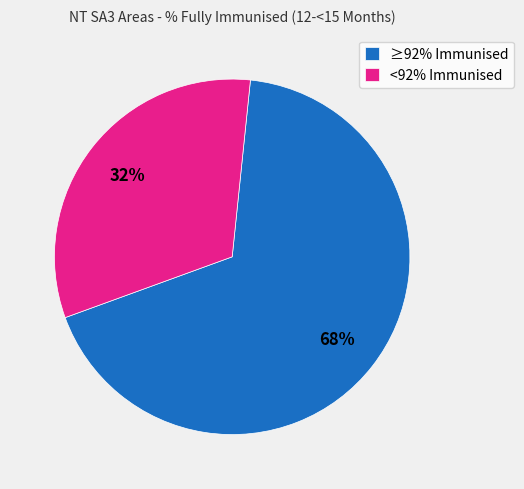

True or false: <92% Immunised accounts for 32% of the total.

True